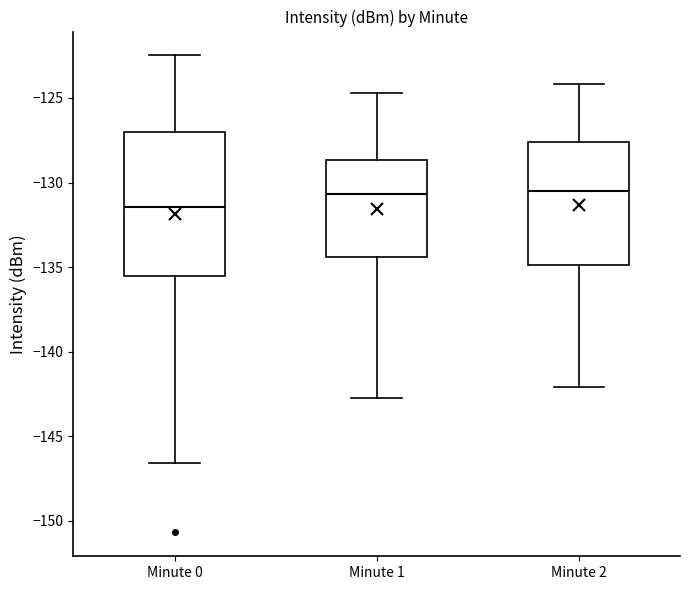

Reading left to right, read every box against the y-axis: the position of its median line, the range the box covers, and the ends of its whiskers. The values are not printed on the chart, so give them approximately, as read against the axis.

Minute 0: median -131.5, box -135.5 to -127.0, whiskers -146.5 to -122.5
Minute 1: median -130.5, box -134.5 to -128.5, whiskers -143.0 to -124.5
Minute 2: median -130.5, box -135.0 to -127.5, whiskers -142.0 to -124.0